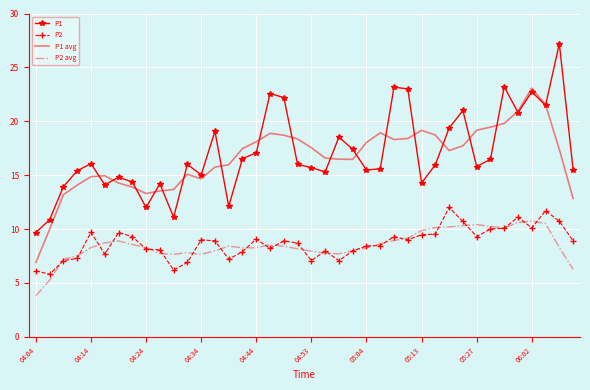

Which series has the widest spread of values?

P1